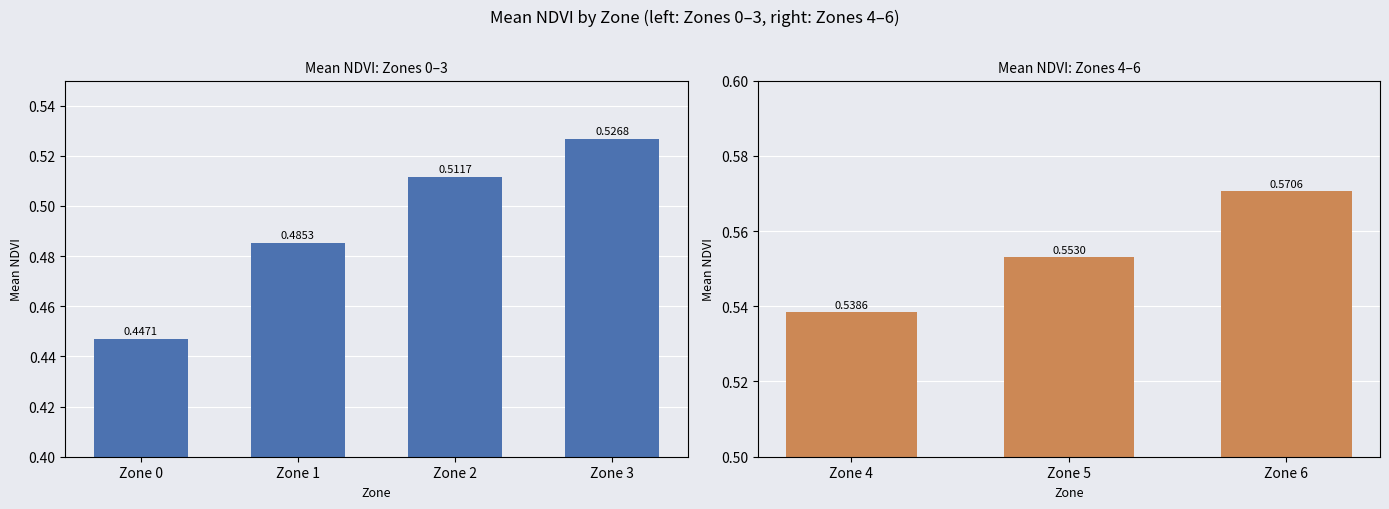

List the labels in order of value, largest first.

Zone 6, Zone 5, Zone 4, Zone 3, Zone 2, Zone 1, Zone 0